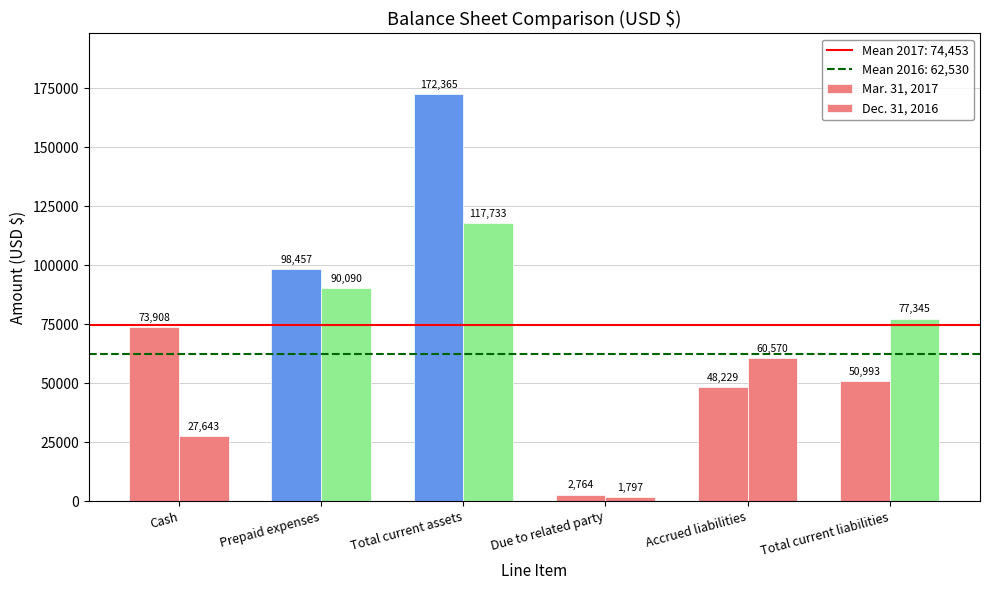

How many Dec. 31, 2016 values are between 27643 and 90090?

4